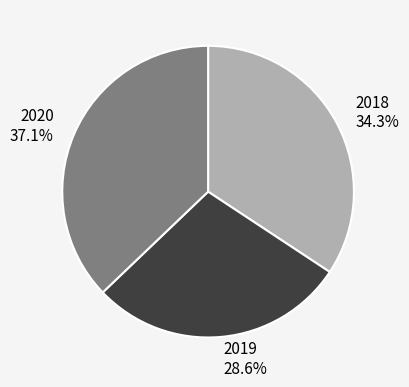

Does 2020 account for over 50% of the chart?

No